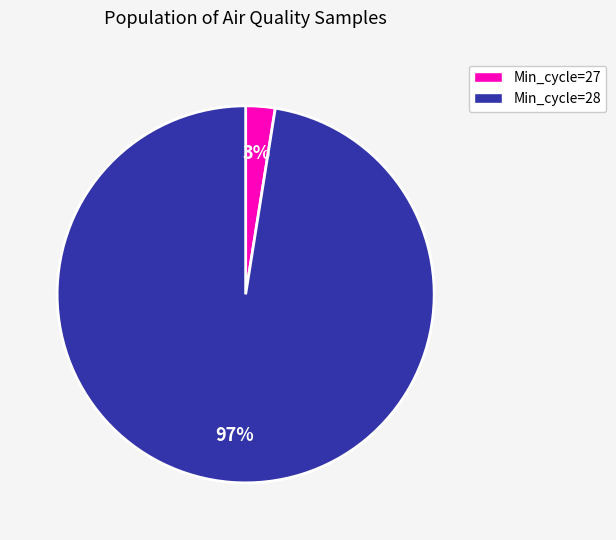

Does any single category account for the majority?

Yes